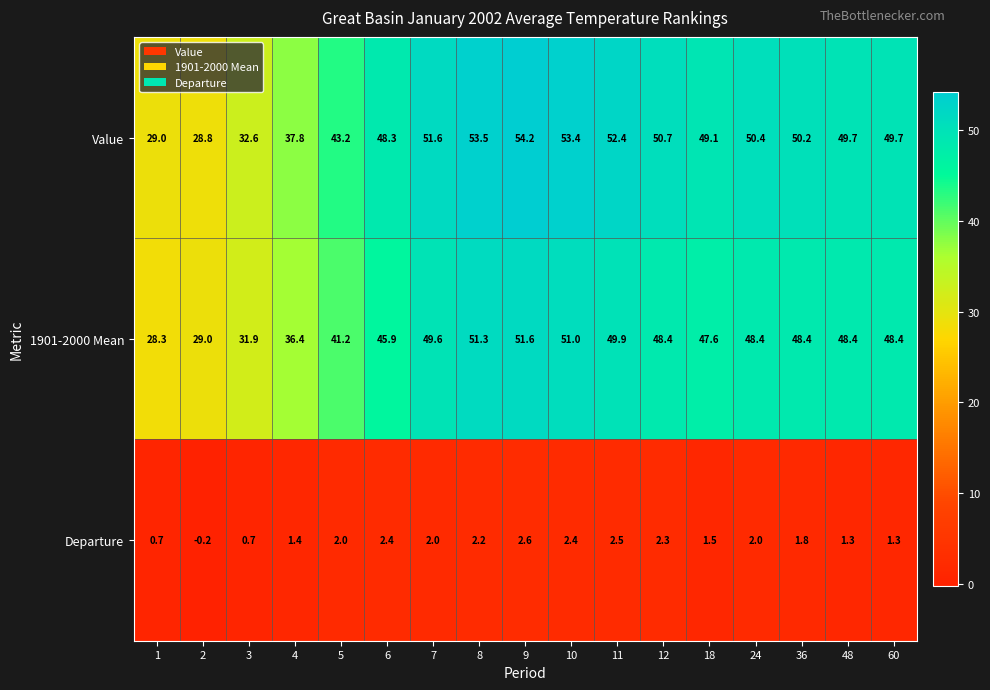

The Departure series shows 2.6 at 9. True or false?

True